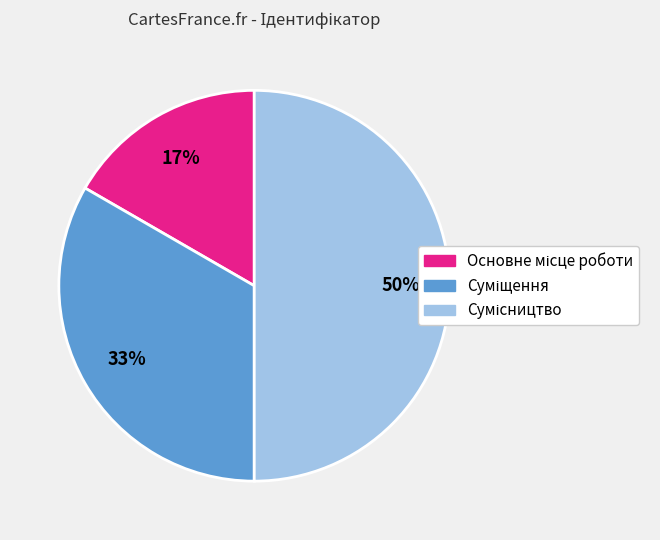

To the nearest percent, what is the average slice percentage?

33%